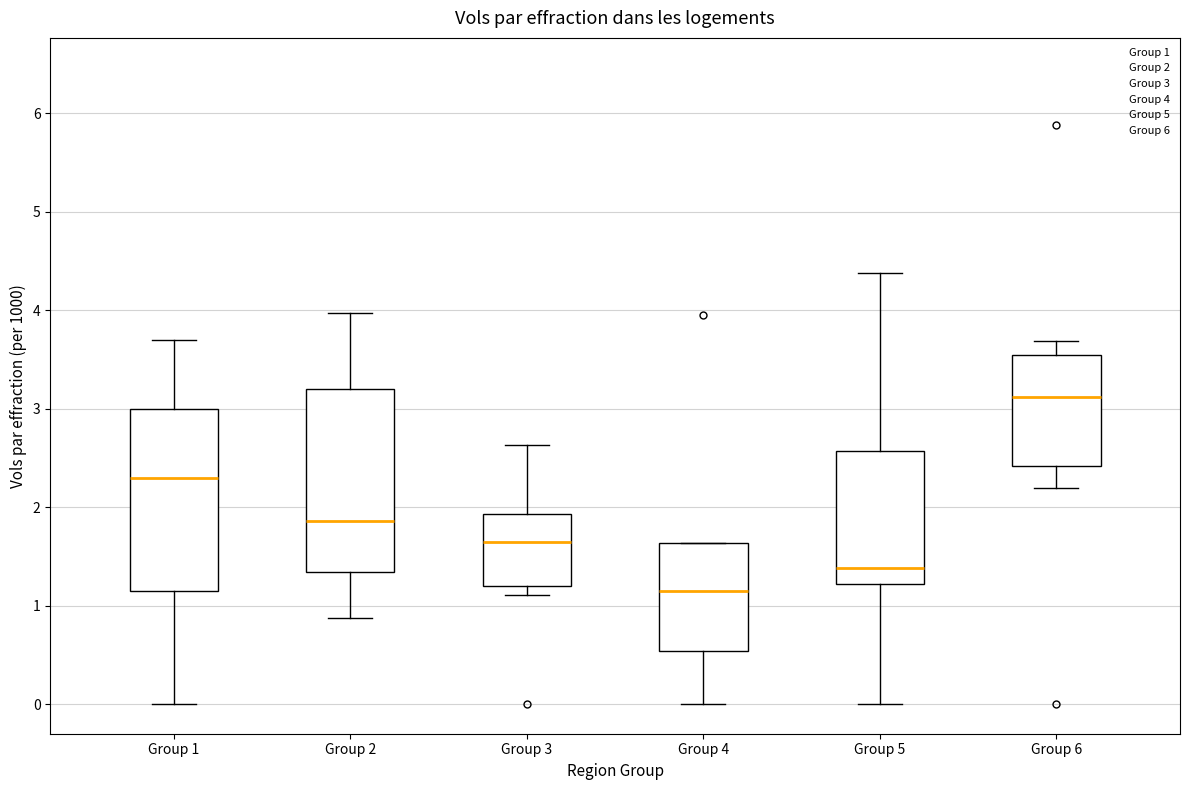

Which box's median line is the highest?

Group 6